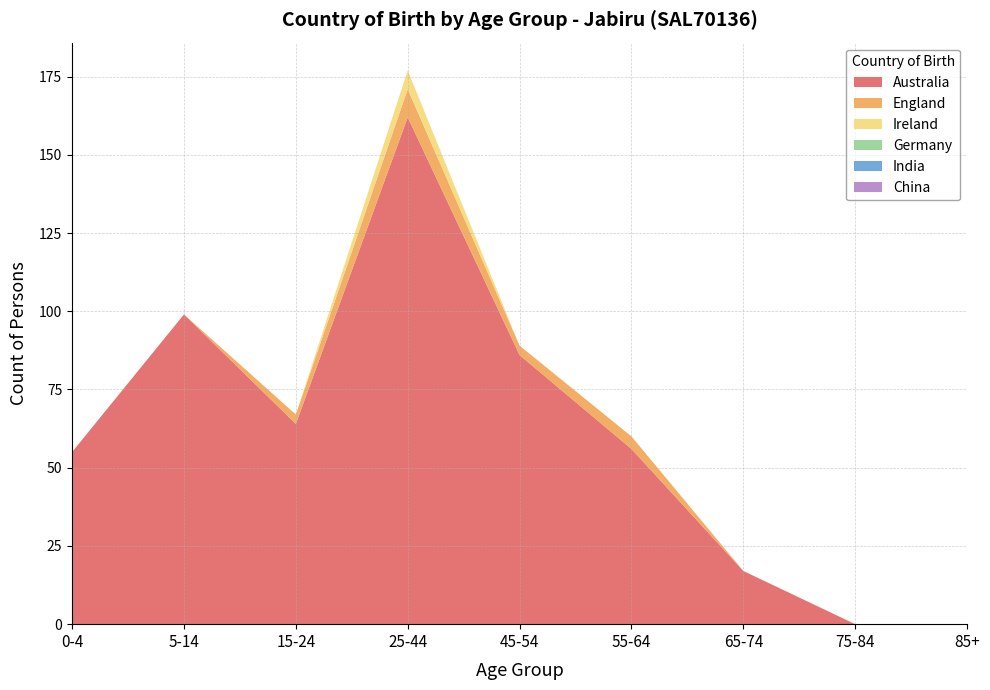

Reading right to left, transcribe all the data shown in this chart.

Australia: 85+=0	75-84=0	65-74=17	55-64=56	45-54=86	25-44=162	15-24=64	5-14=99	0-4=55
England: 85+=0	75-84=0	65-74=0	55-64=4	45-54=3	25-44=9	15-24=3	5-14=0	0-4=0
Ireland: 85+=0	75-84=0	65-74=0	55-64=0	45-54=0	25-44=6	15-24=0	5-14=0	0-4=0
Germany: 85+=0	75-84=0	65-74=0	55-64=0	45-54=0	25-44=0	15-24=0	5-14=0	0-4=0
India: 85+=0	75-84=0	65-74=0	55-64=0	45-54=0	25-44=0	15-24=0	5-14=0	0-4=0
China: 85+=0	75-84=0	65-74=0	55-64=0	45-54=0	25-44=0	15-24=0	5-14=0	0-4=0